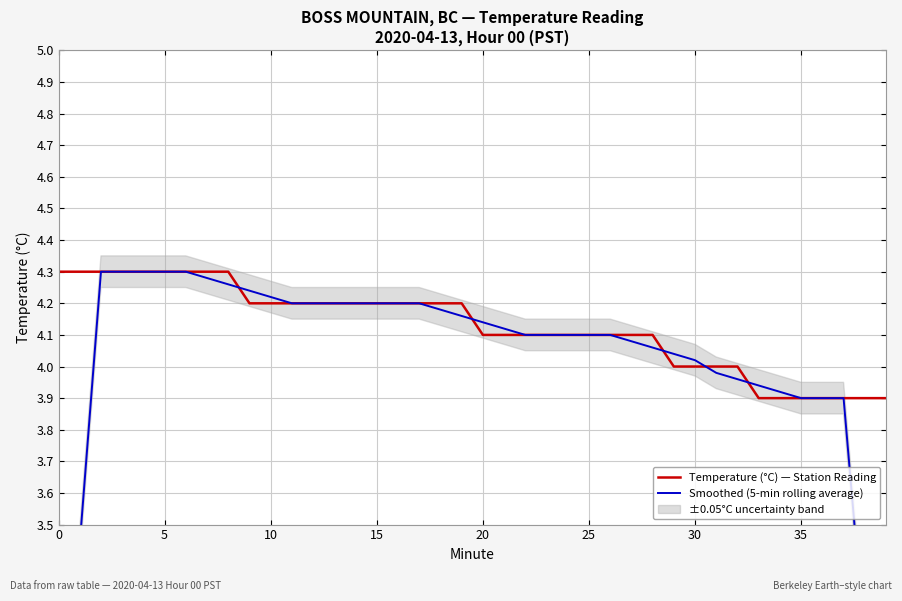

What is the minimum value for Temperature (°C) — Station Reading?

3.9